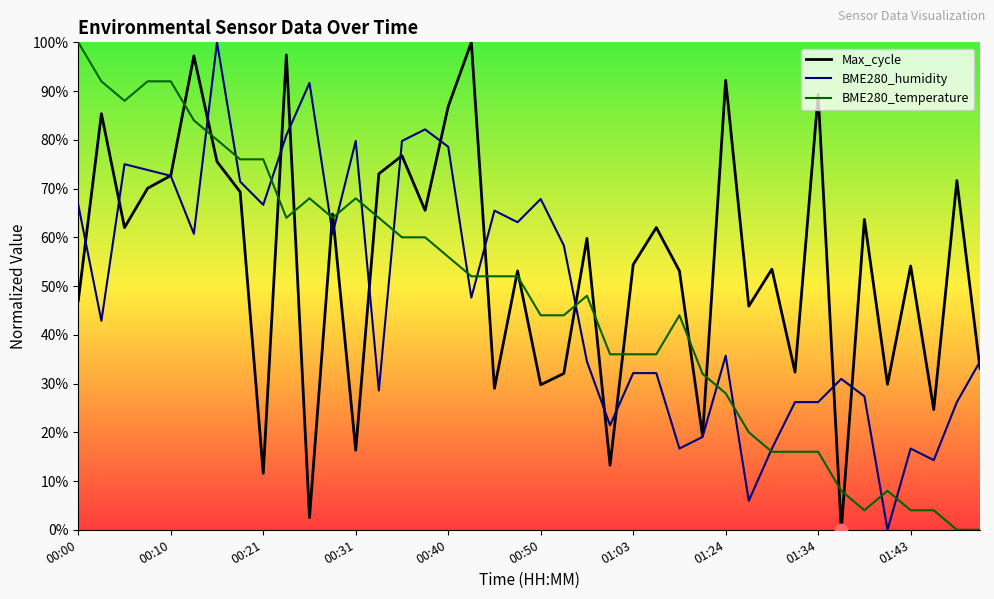

Which series contains the highest Y value?

Max_cycle